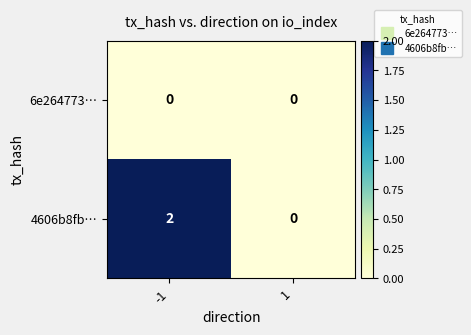

Which series has the largest total across all categories?

4606b8fb…